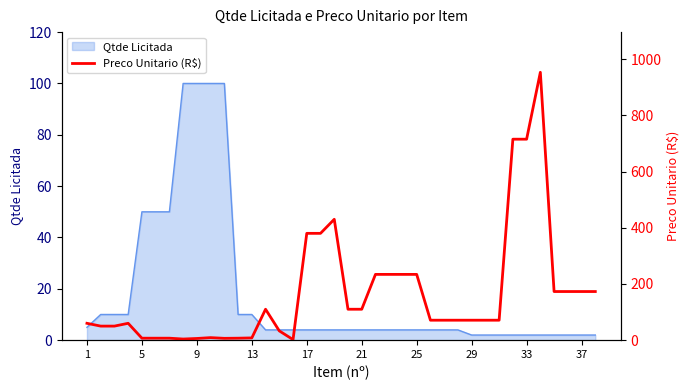

How many lines are shown in the chart?

1